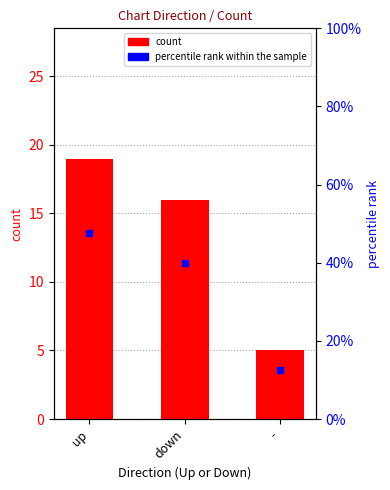

How many data points in percentile rank within the sample are above 40?

1